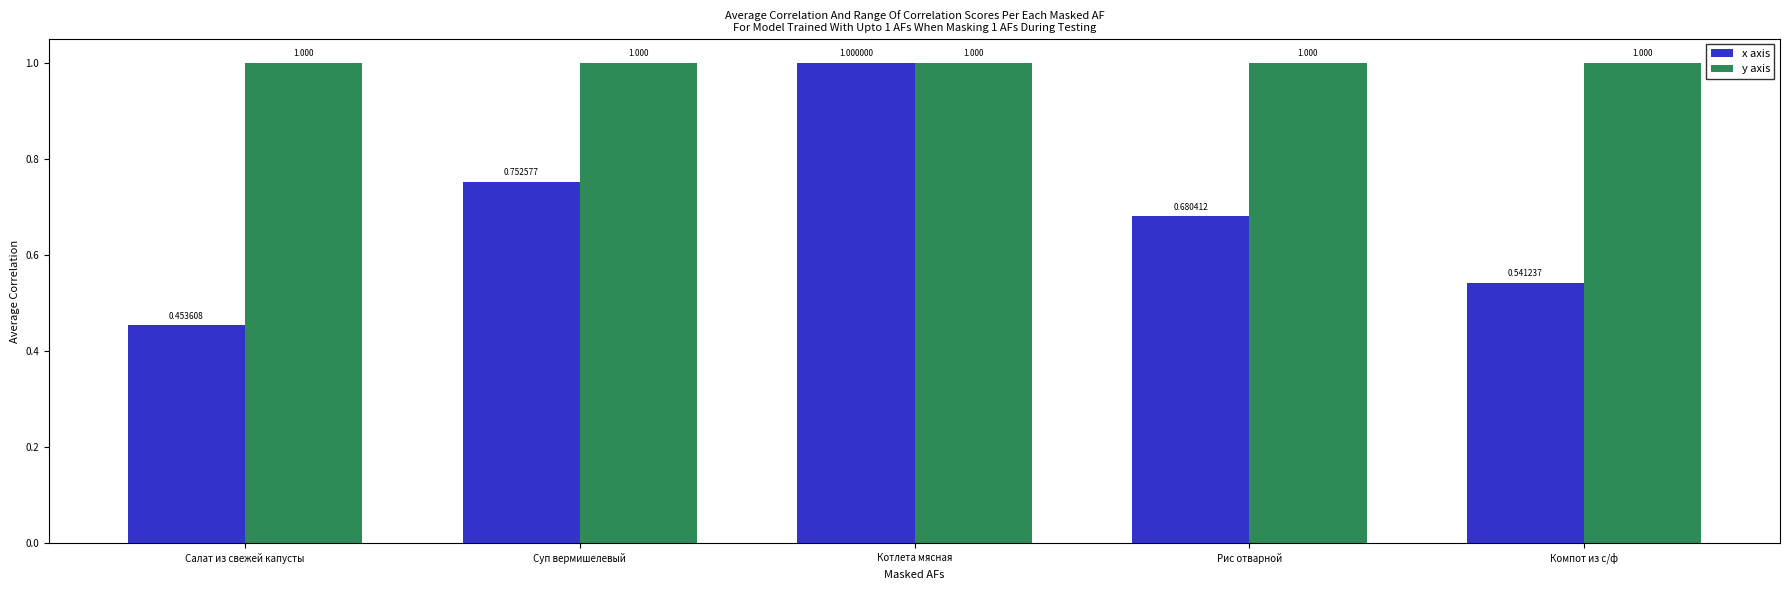

What are all the series names shown in the legend?

x axis, y axis